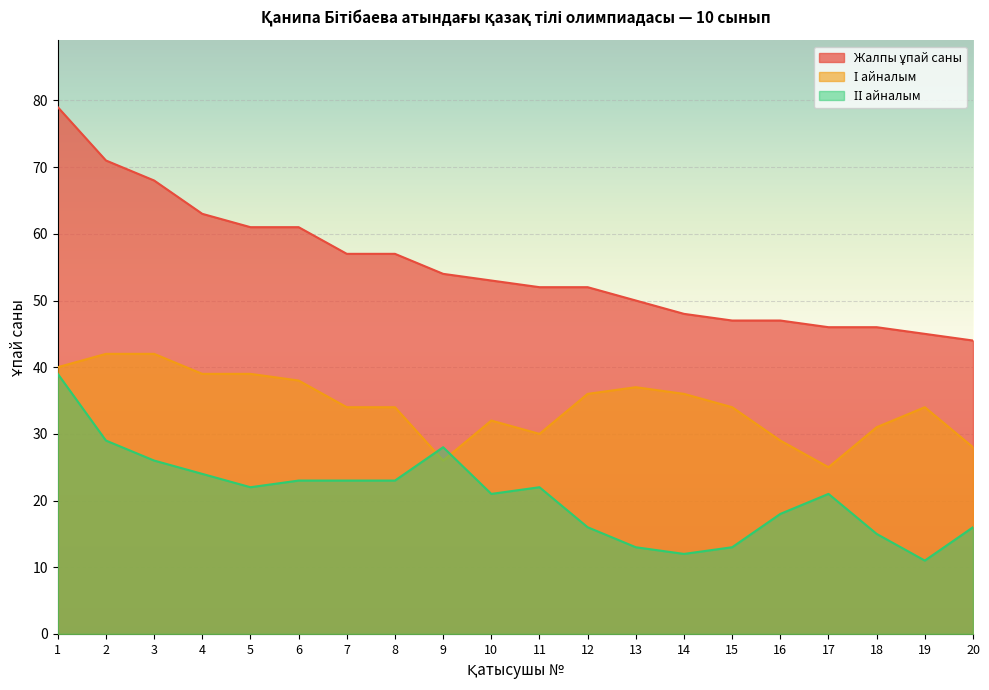

Where is the first local minimum for ІІ айналым?

5